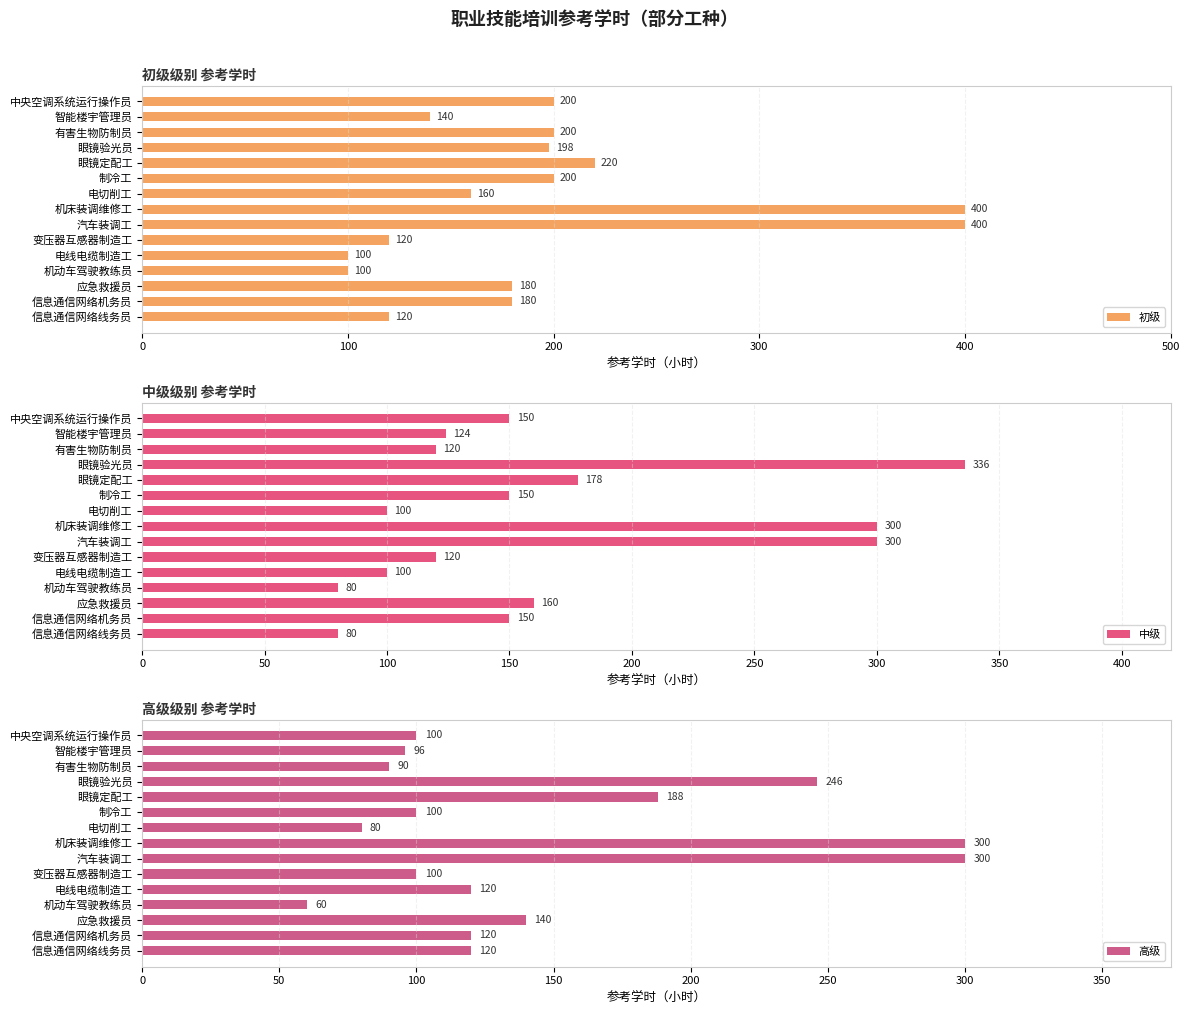

Is it true that 初级 equals 108 at 应急救援员?

False